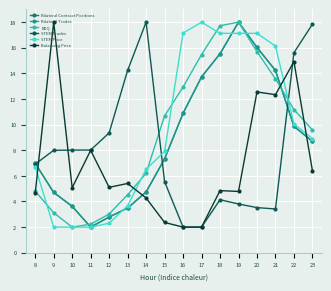

What is the value of the Bilateral Contract Positions point at the 4th from the left?

2.0